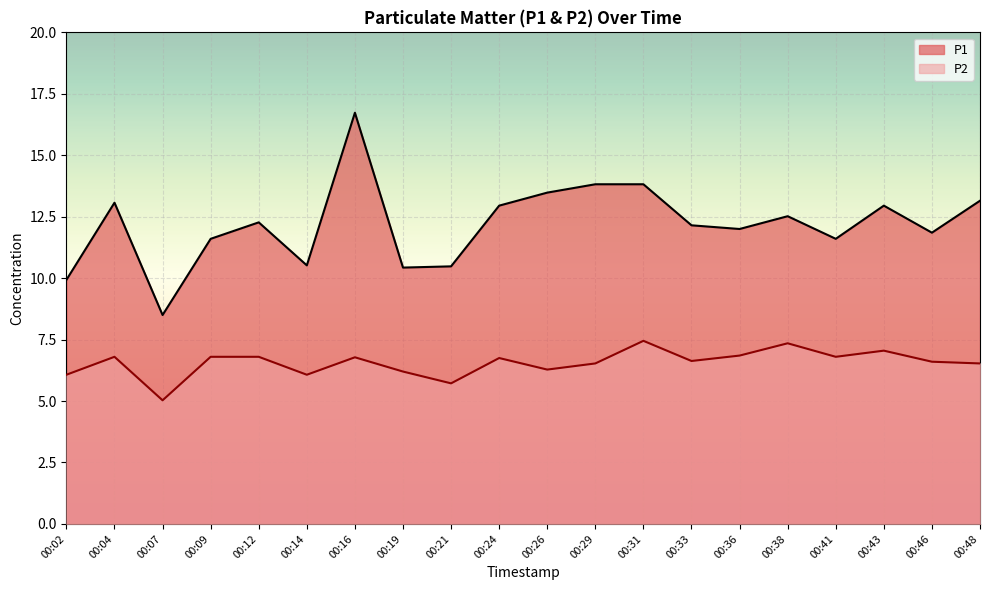

What is the smallest value displayed?

5.0